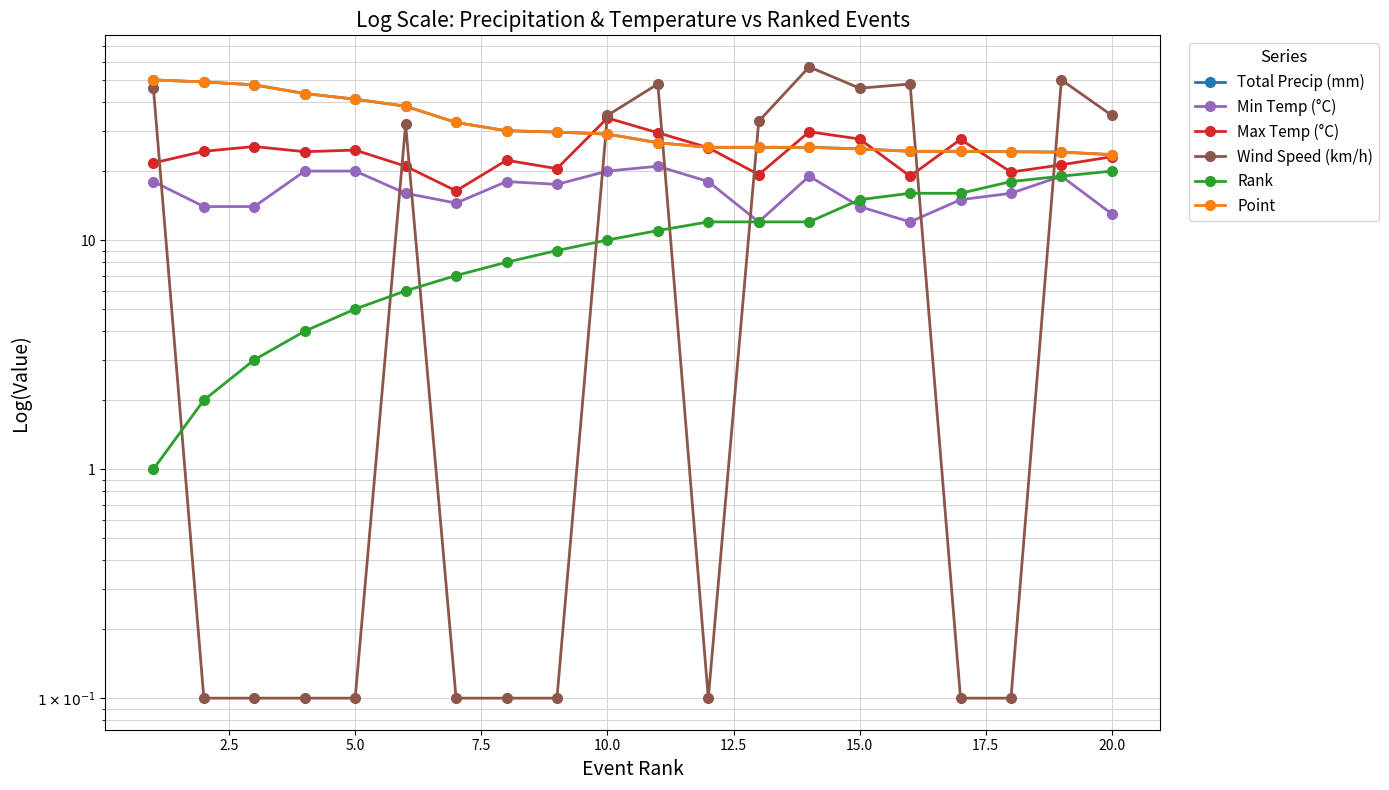

True or false: Total Precip (mm) has more than 1 points higher than both neighbors.

False